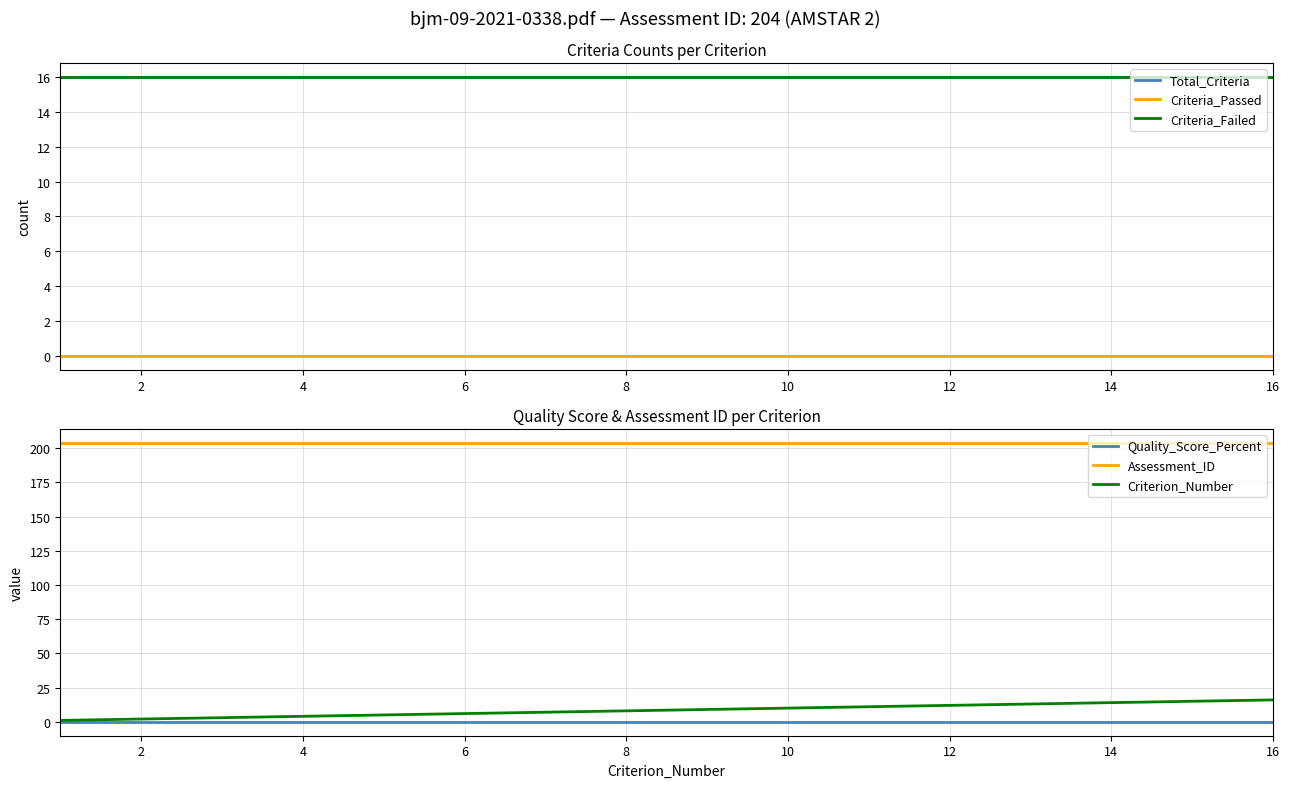

True or false: Assessment_ID and Quality_Score_Percent intersect in this chart.

False